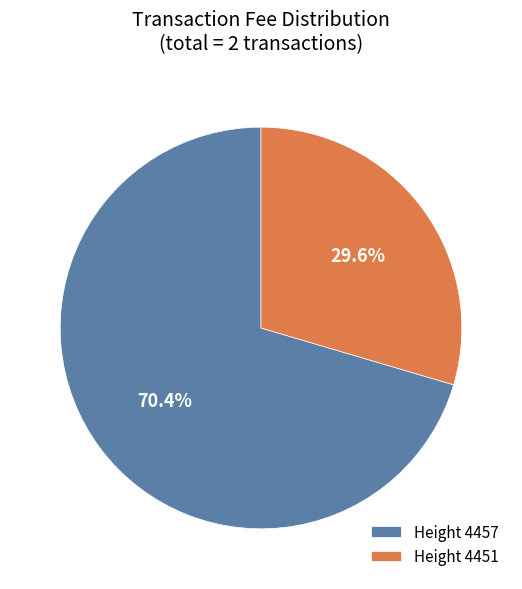

Which category accounts for the majority?

Height 4457